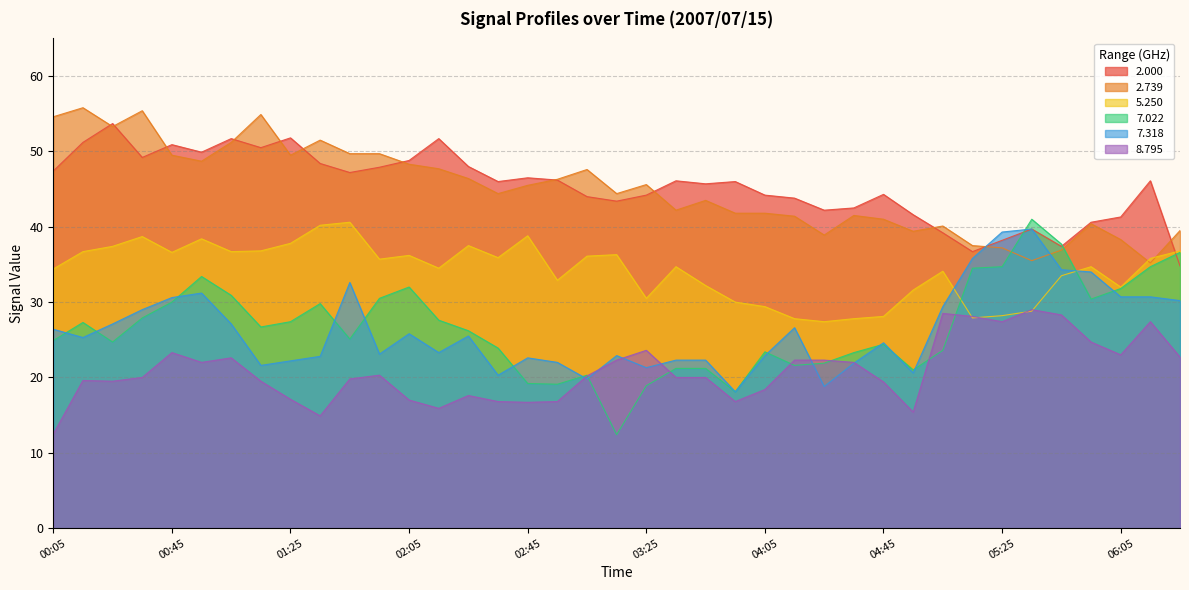

After their last crossing, which series has the higher values: 8.795 or 7.022?

7.022